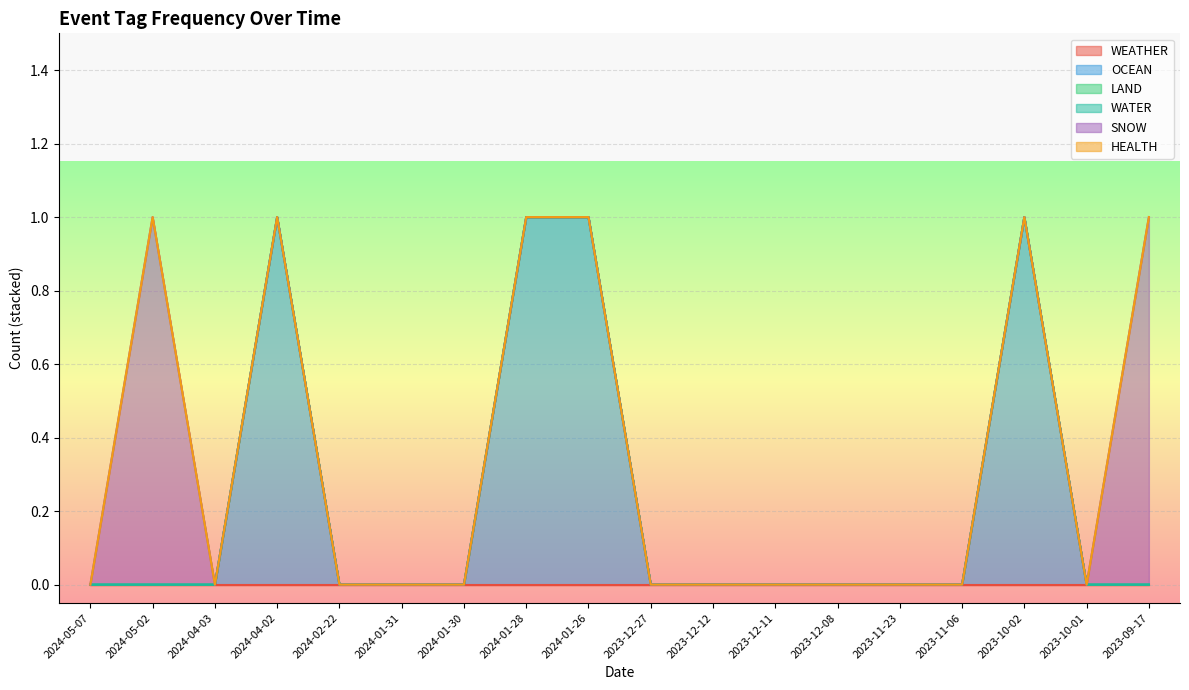

Which category has the highest value across all series?

2024-04-02